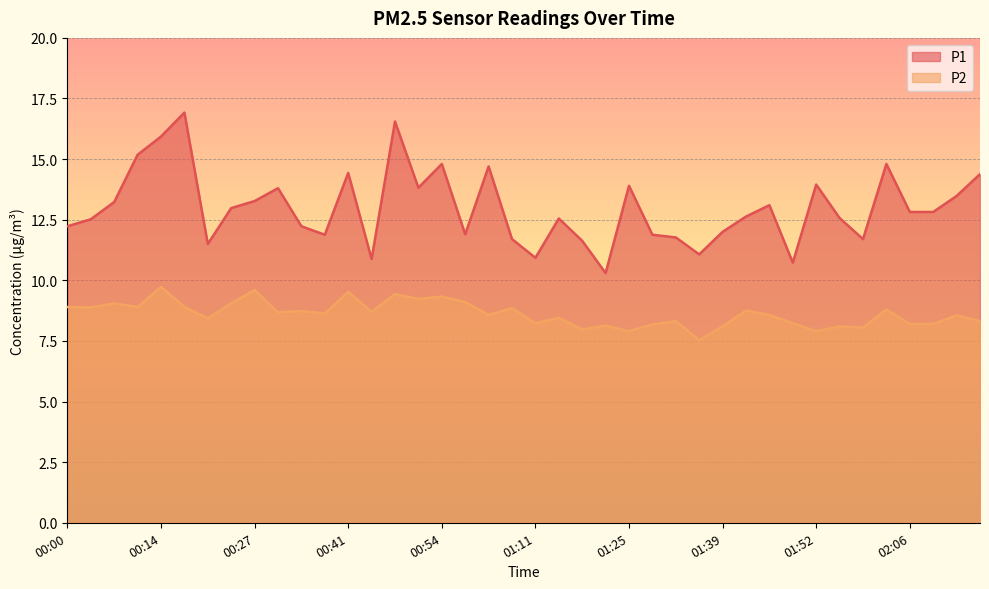

Between 00:04 and 00:47, which series saw the biggest shift?

P1